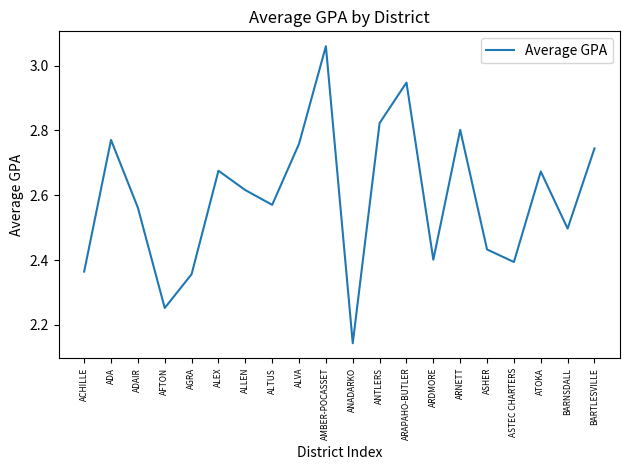

At which category does the chart reach its peak across all series?

AMBER-POCASSET